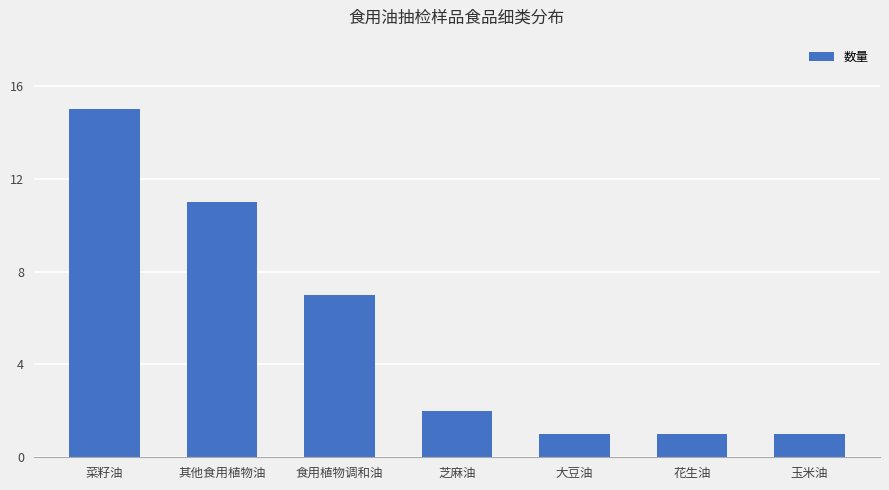

What position from the right is 芝麻油?

4